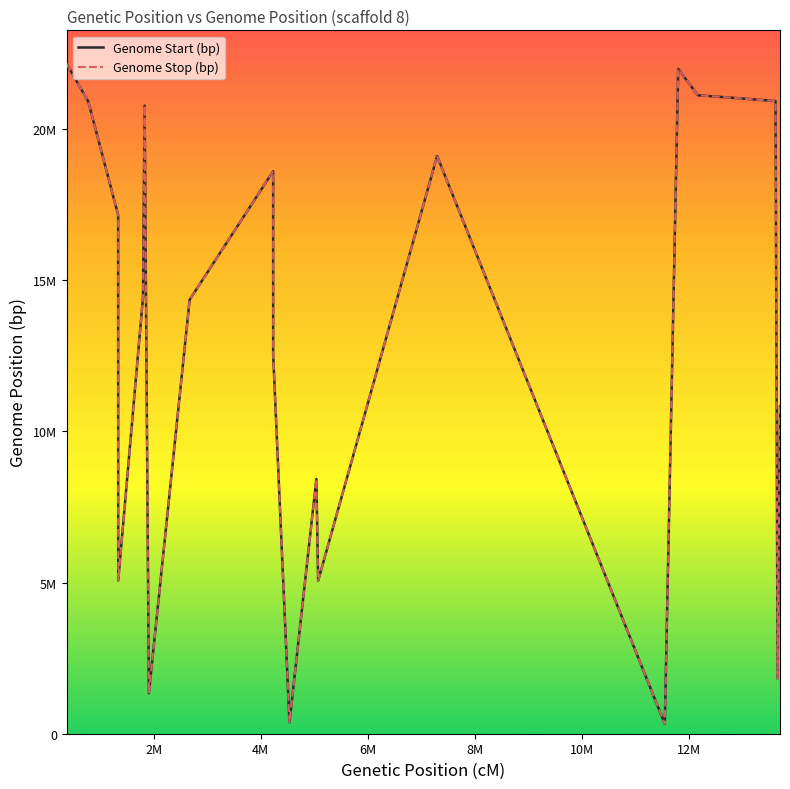

What is the difference between the maximum and second lowest values in the Genome Start (bp) series?

21785203